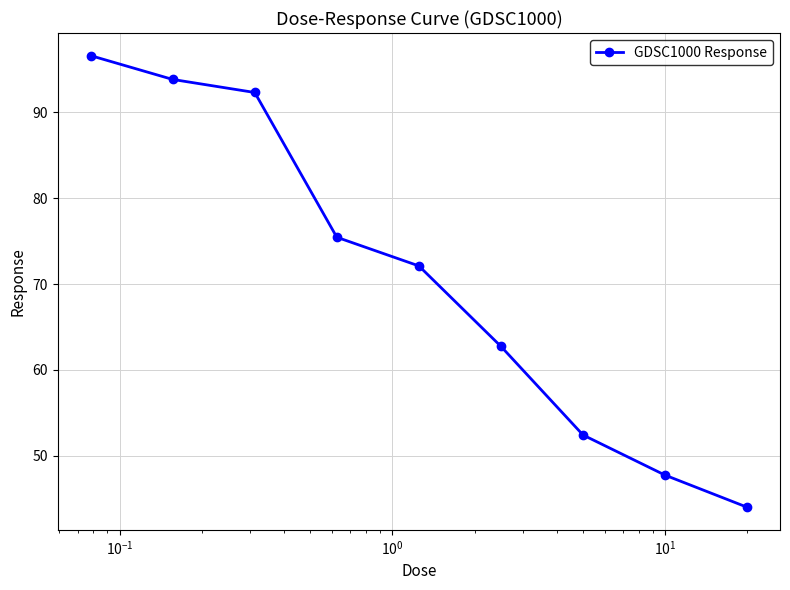

How many data points are less than 72?

4